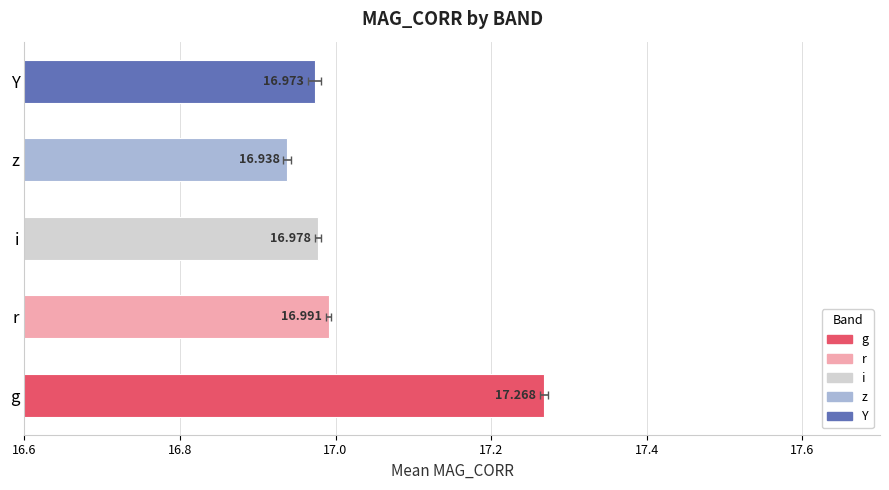

Is it true that the value at r is 17.0?

True